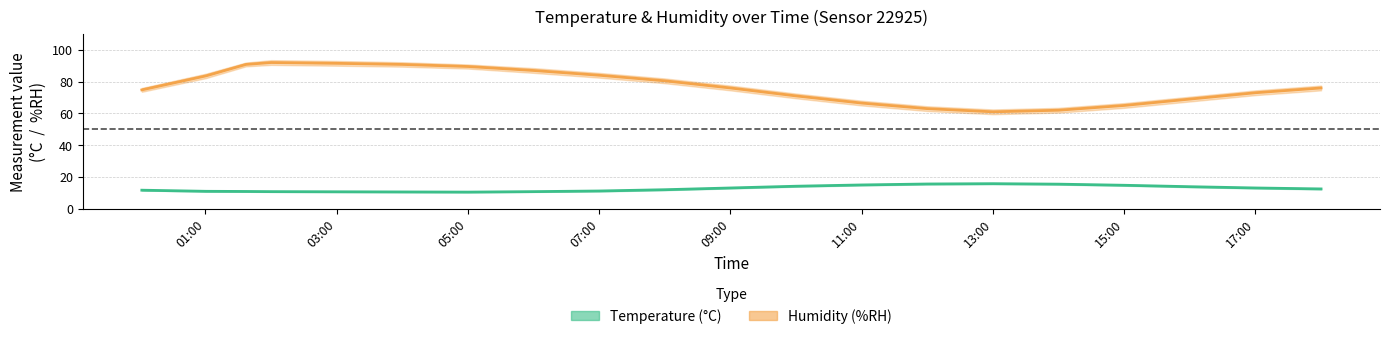

Is the value of humidity_lower at 02:00 greater than the value of humidity_mid at 08:00?

Yes